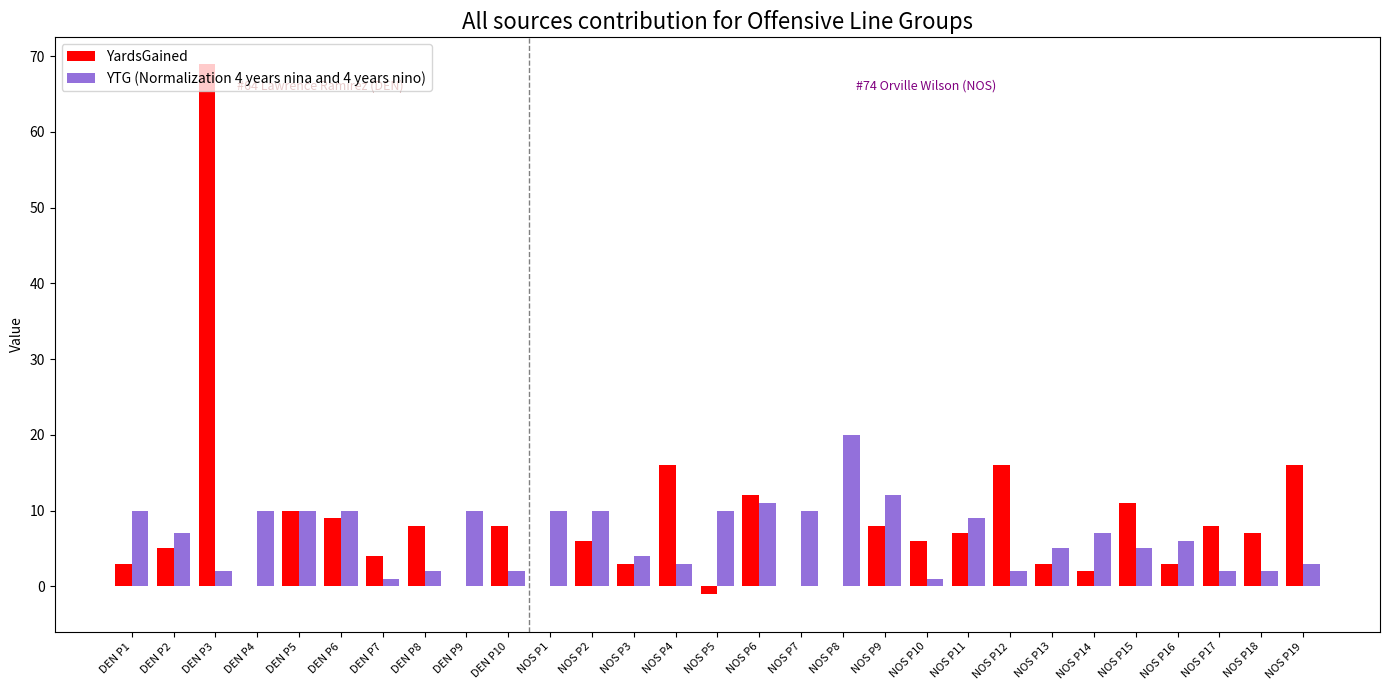

The YardsGained series shows 28 at NOS P1. True or false?

False